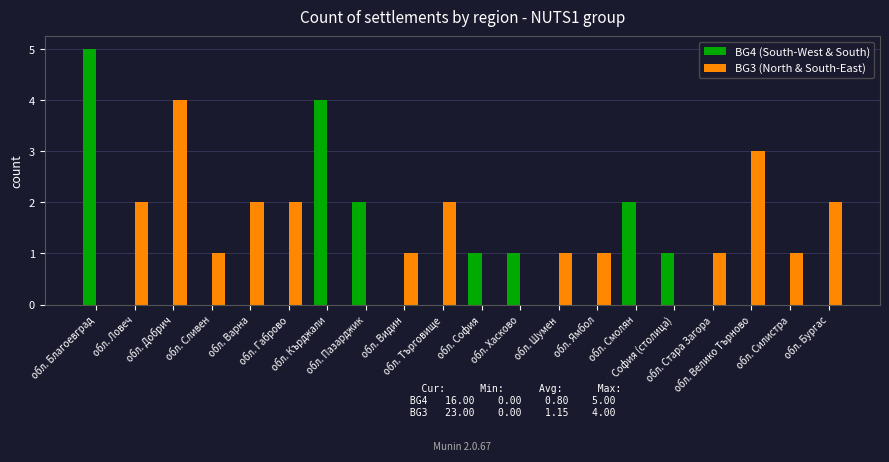

What is the maximum value shown in the chart?

5